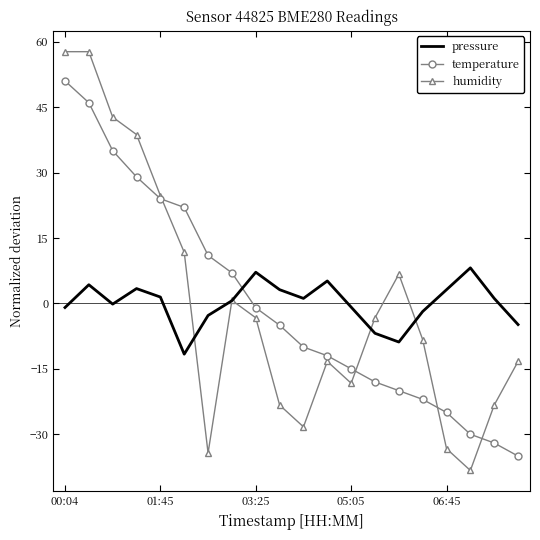

What is the minimum value shown in the chart?

-38.3